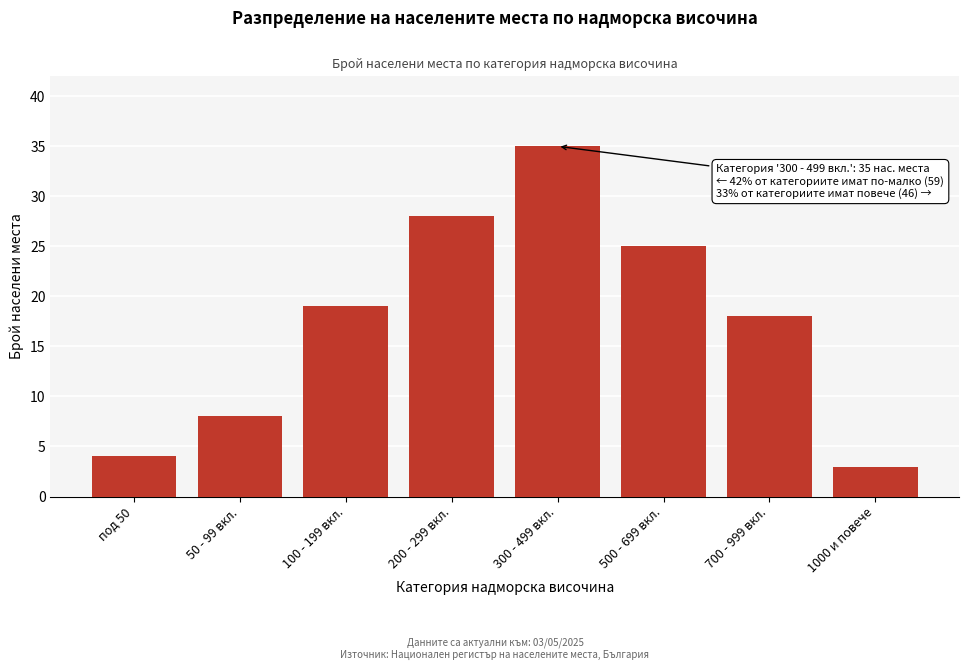

Reading left to right, transcribe all the data shown in this chart.

под 50=4	50 - 99 вкл.=8	100 - 199 вкл.=19	200 - 299 вкл.=28	300 - 499 вкл.=35	500 - 699 вкл.=25	700 - 999 вкл.=18	1000 и повече=3